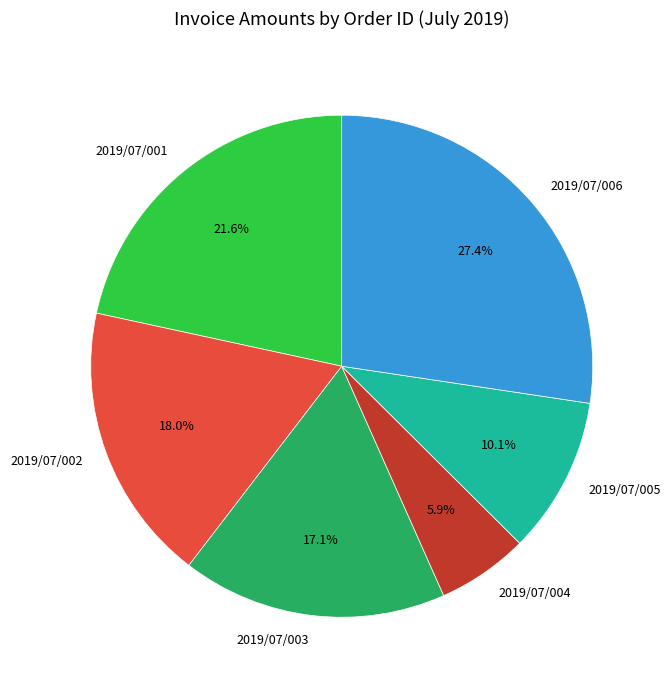

The 2019/07/006 slice represents 33% of the pie. True or false?

False